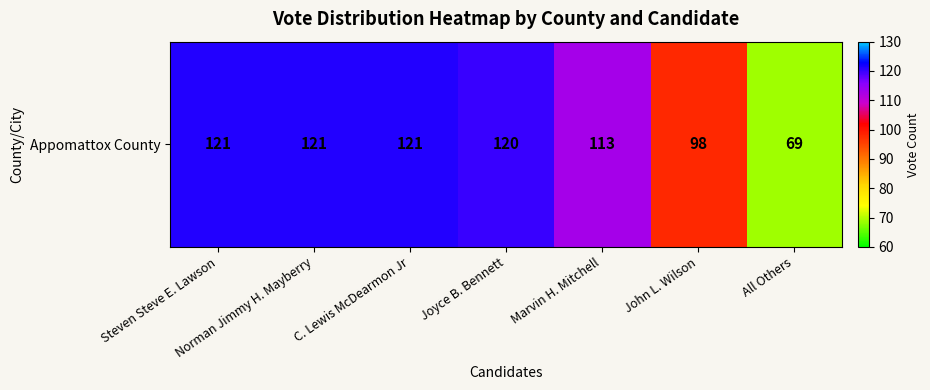

Reading left to right, list all the values displayed in this chart.

Steven Steve E. Lawson=121	Norman Jimmy H. Mayberry=121	C. Lewis McDearmon Jr=121	Joyce B. Bennett=120	Marvin H. Mitchell=113	John L. Wilson=98	All Others=69